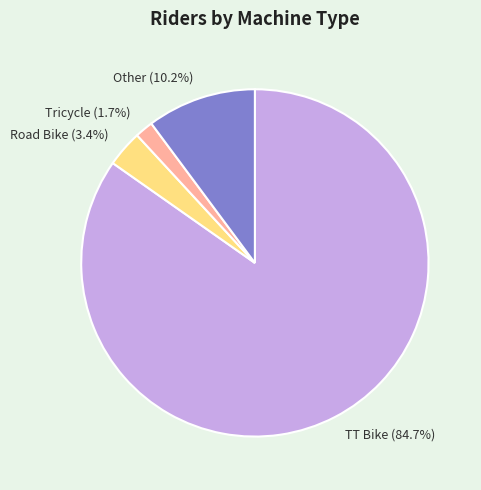

Rank the categories by value from highest to lowest.

TT Bike, Other, Road Bike, Tricycle